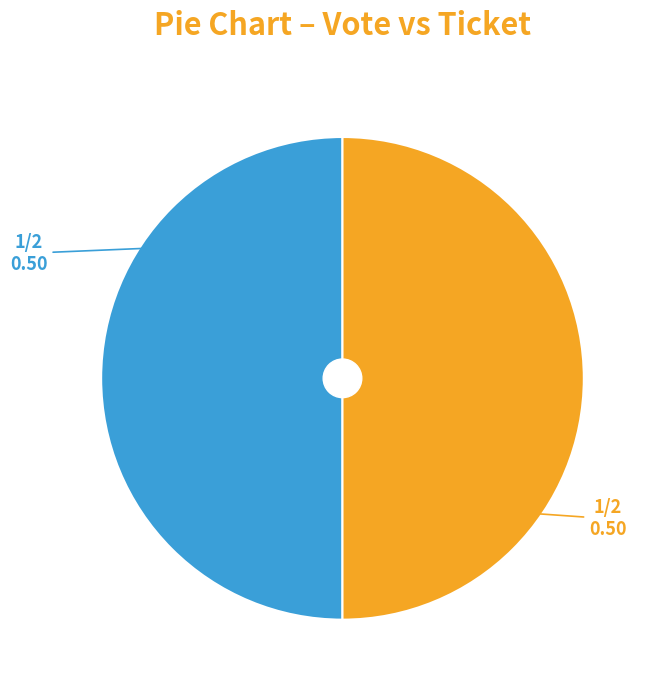

Count the number of slices in the pie.

2